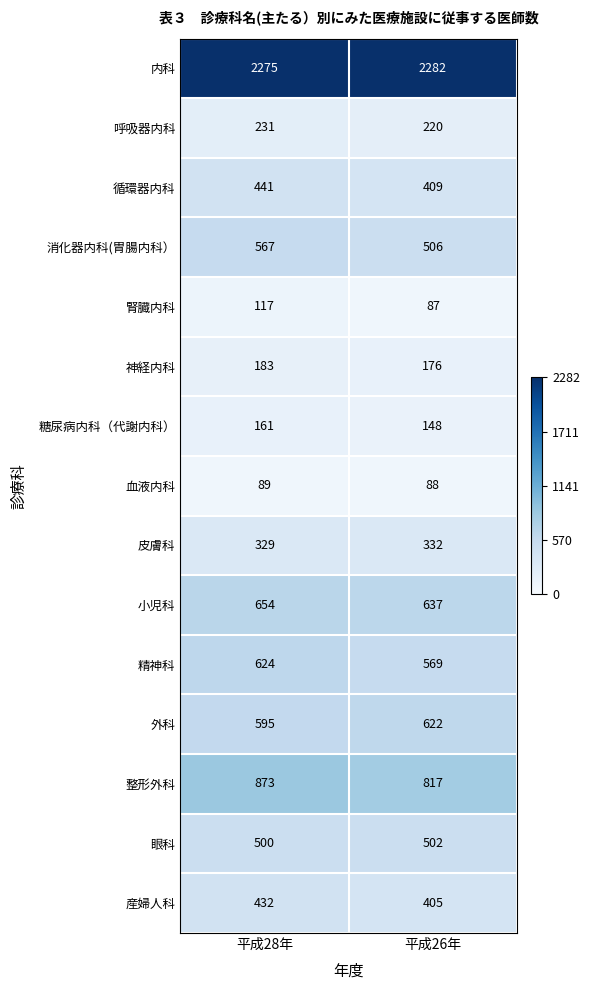

What is the difference between the 皮膚科 values at 平成28年 and 平成26年?

3